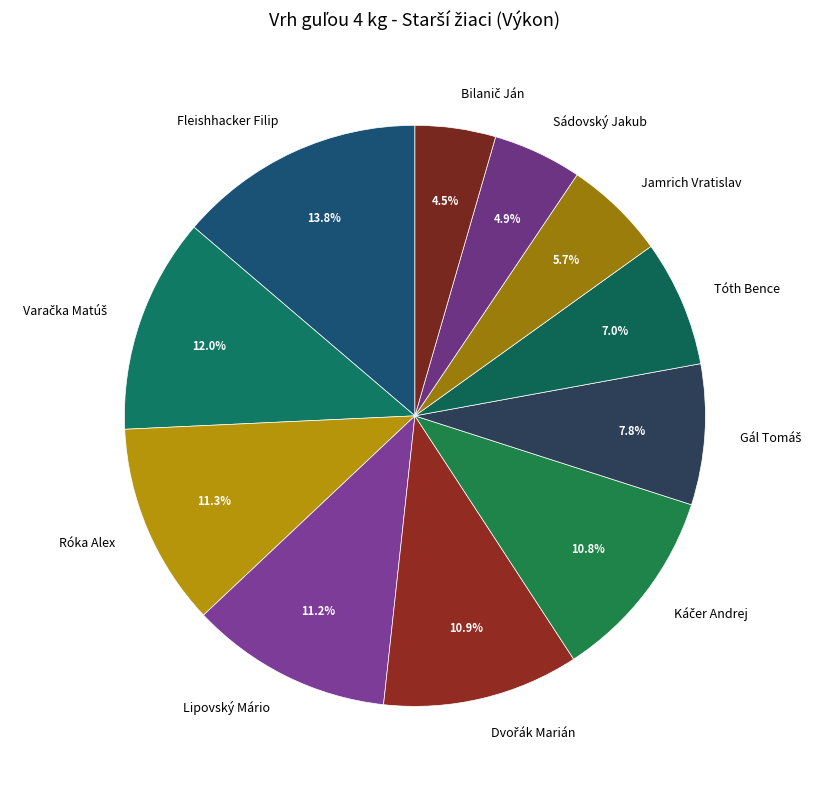

Is there any slice that represents more than half of the pie?

No